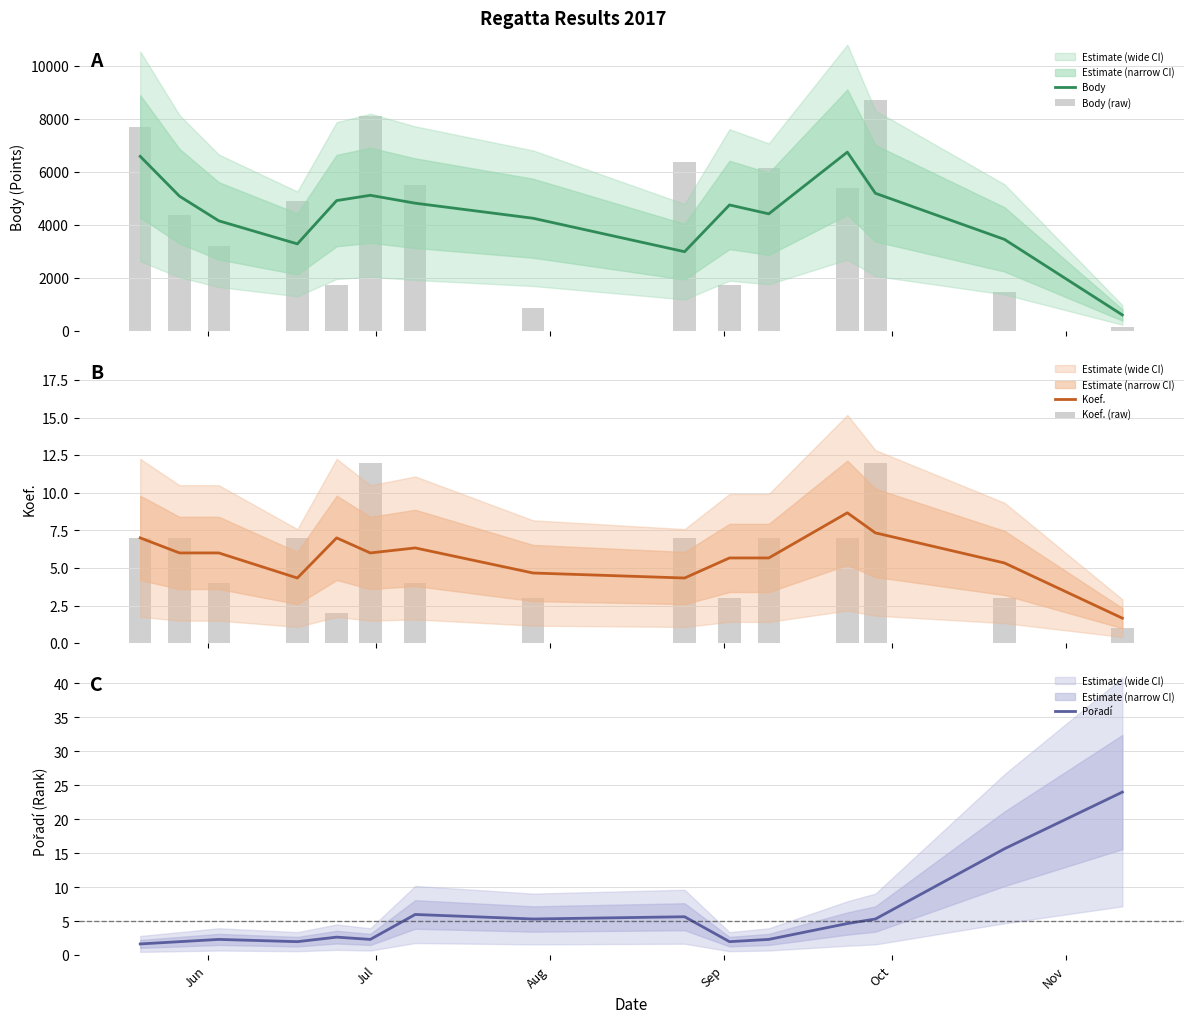

At which category is the sum across all series the highest?

Jun